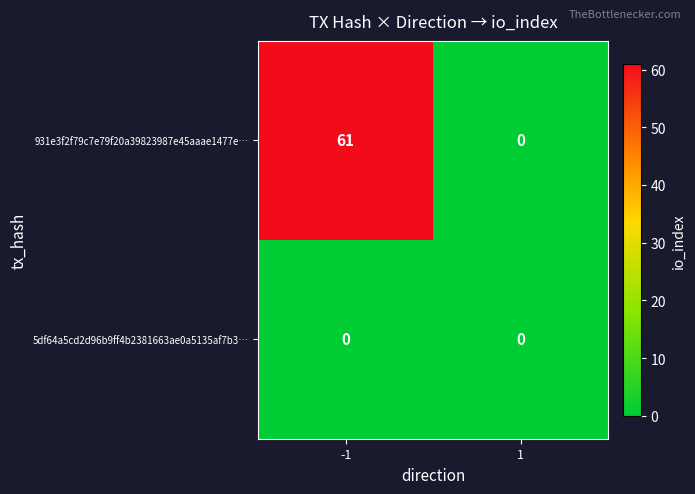

At which category is the sum across all series the highest?

-1